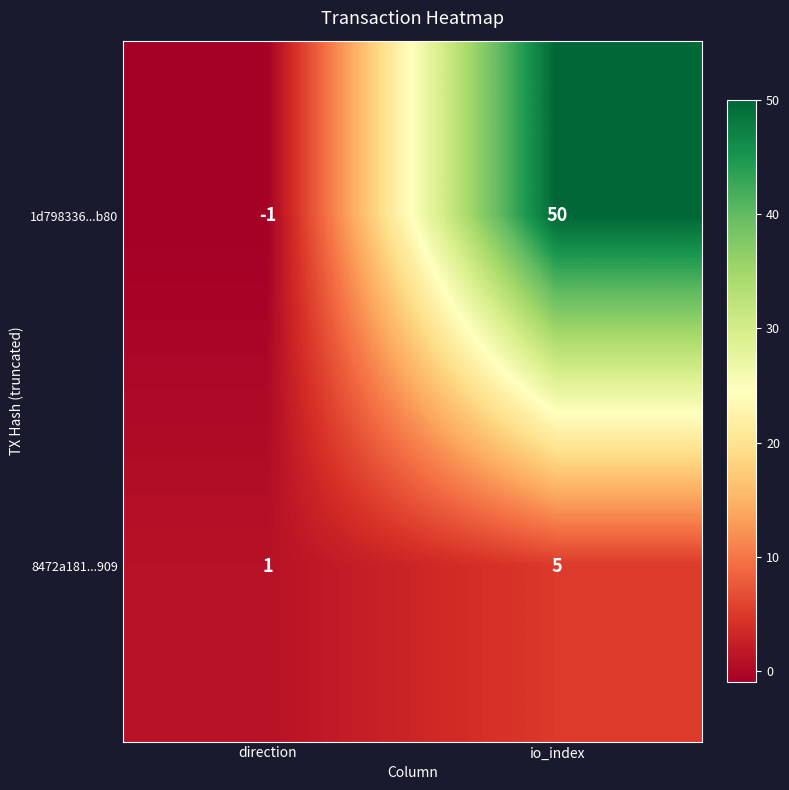

How many series are shown in this chart?

2